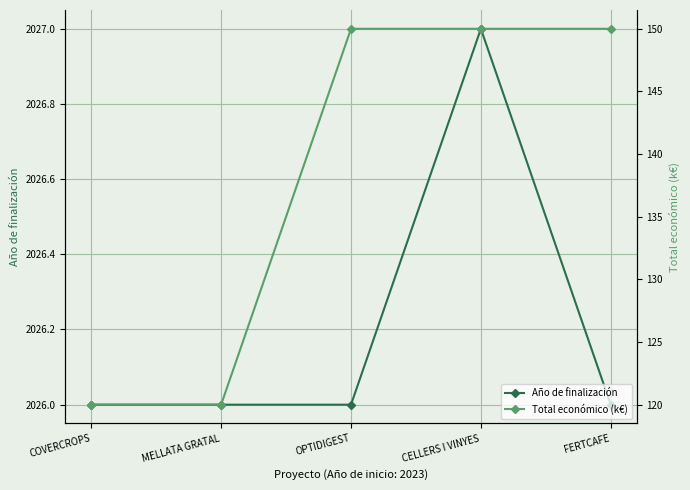

Between MELLATA GRATAL and OPTIDIGEST, which series saw the biggest shift?

Total económico (k€)